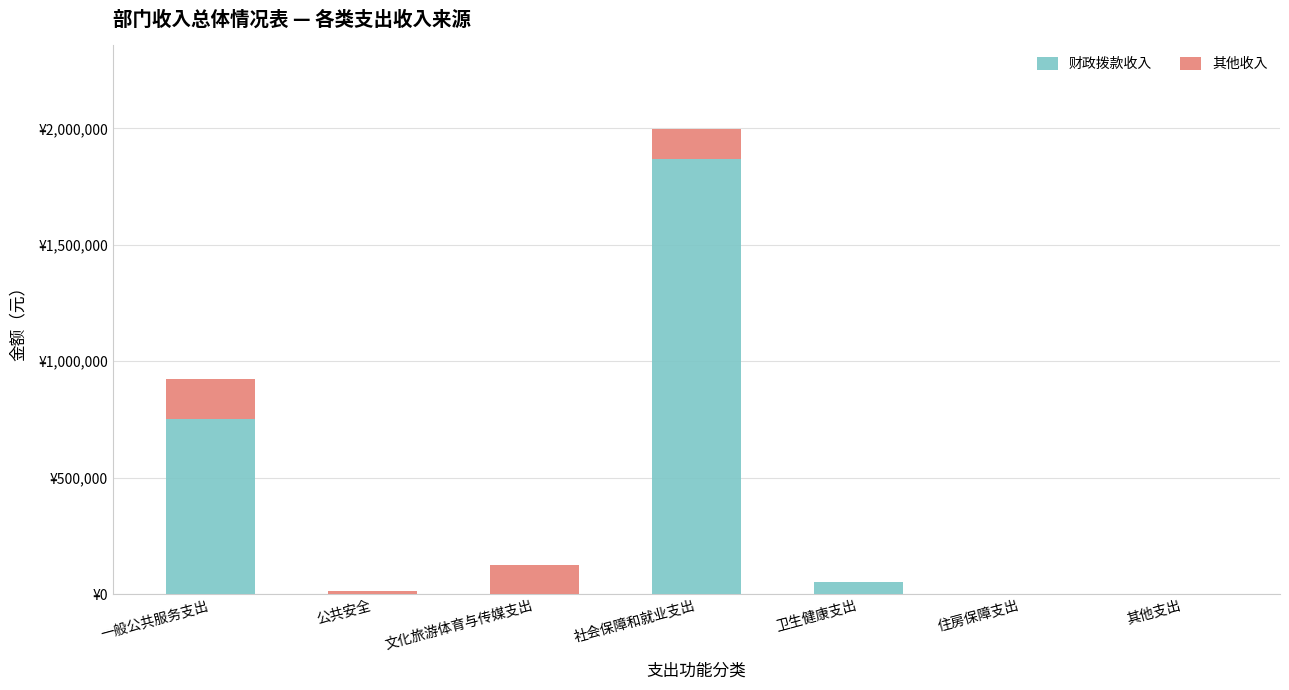

Are the bars grouped side by side (vs. stacked)?

No